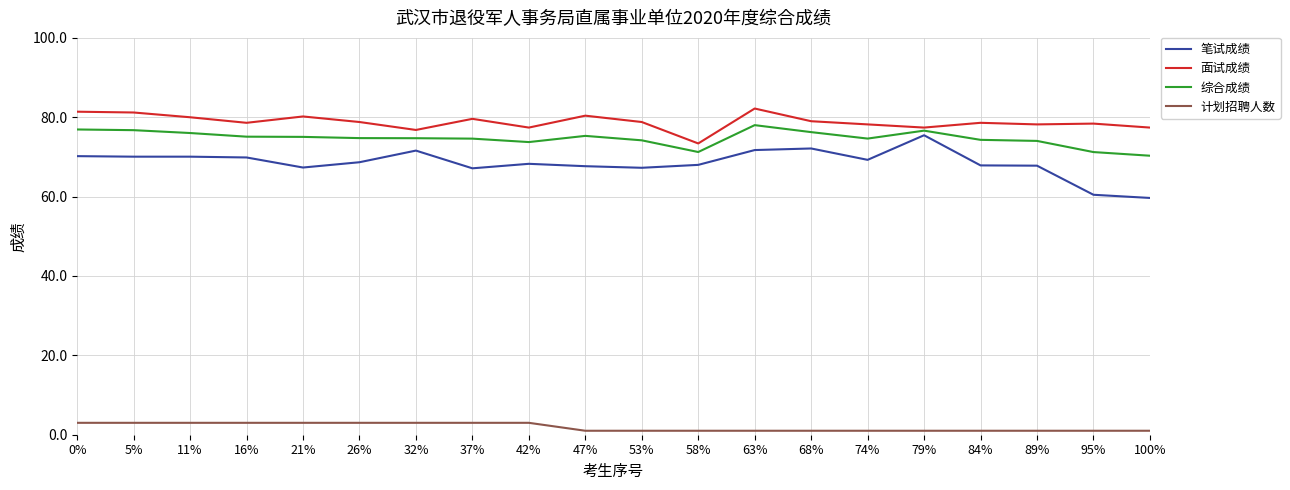

What are all the series names shown in the legend?

笔试成绩, 面试成绩, 综合成绩, 计划招聘人数